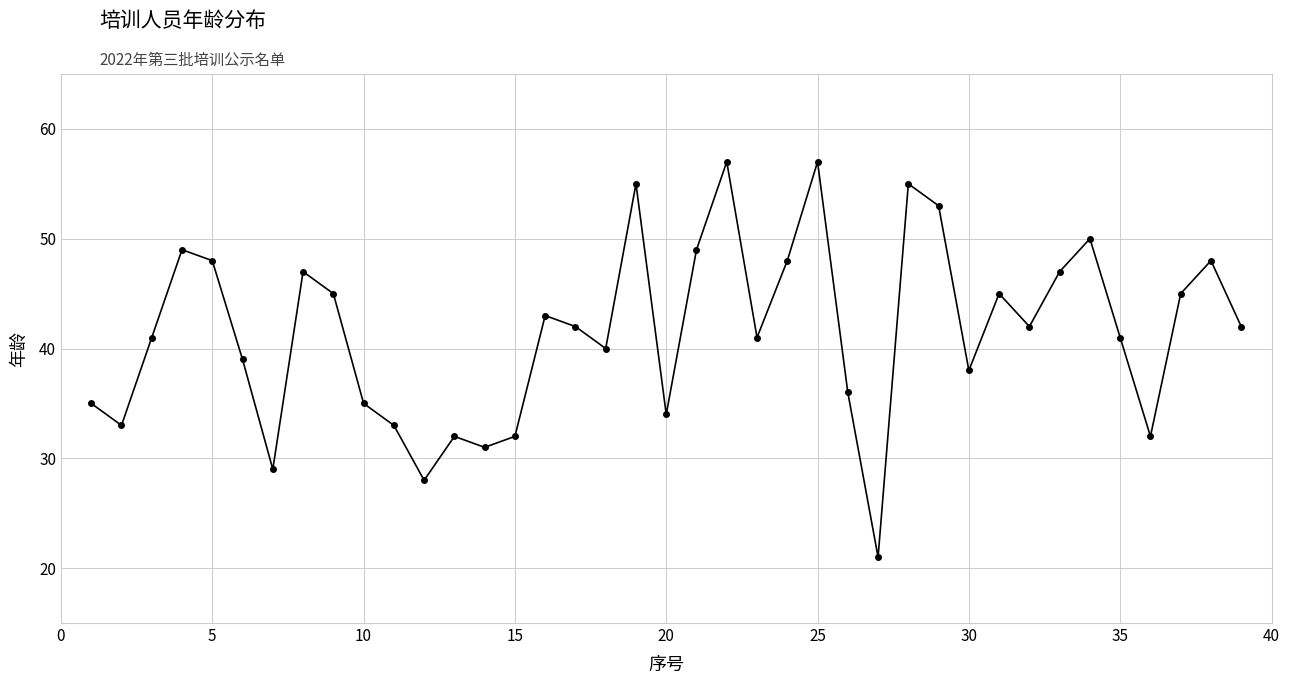

What is the sum of all values?

1618